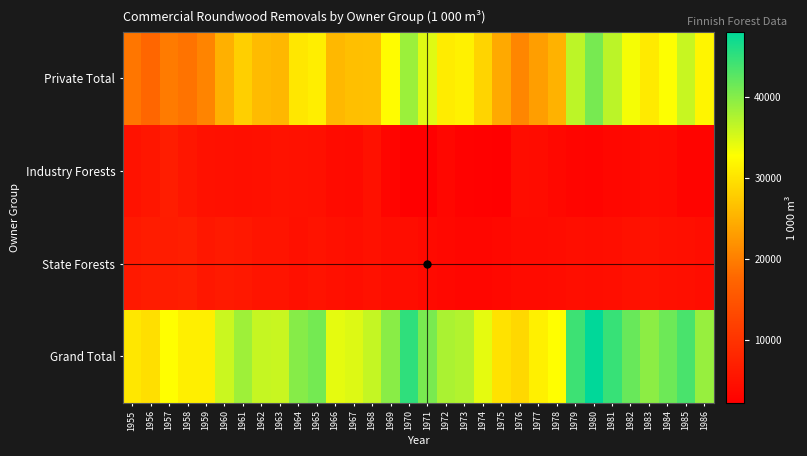

Rank the series by their maximum value, from lowest to highest.

Industry Forests, State Forests, Private Total, Grand Total